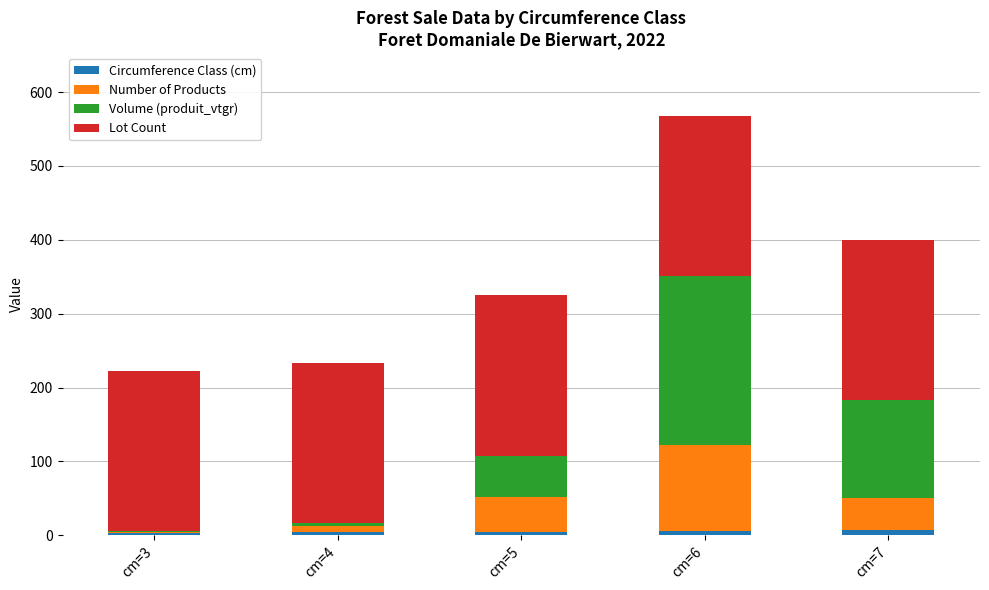

At which category is the sum across all series the highest?

cm=6